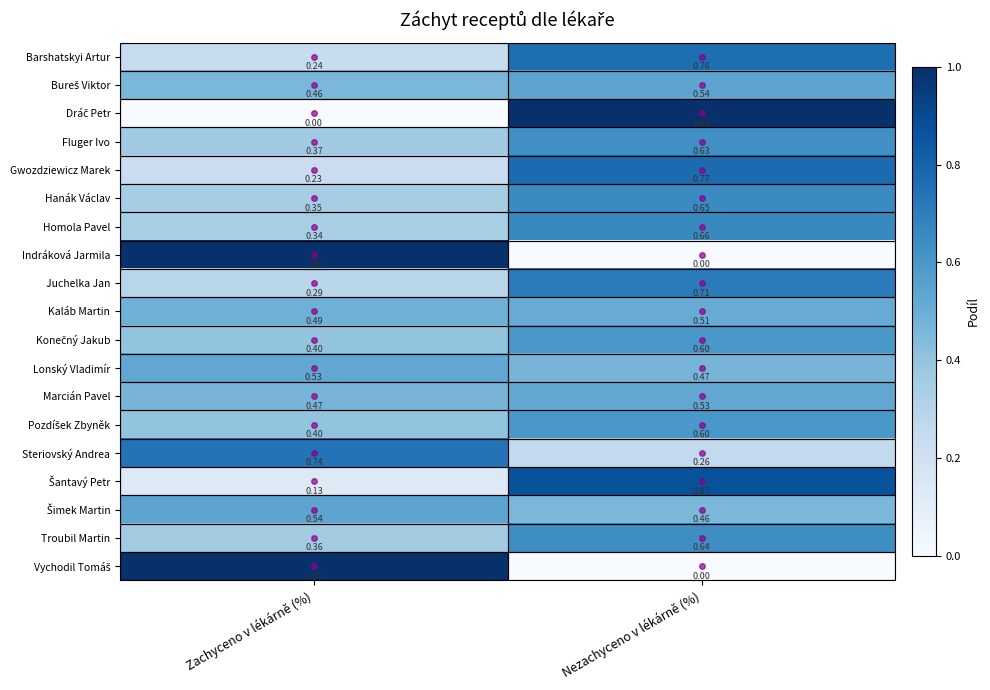

At which category is the sum across all series the highest?

Nezachyceno v lékárně (%)